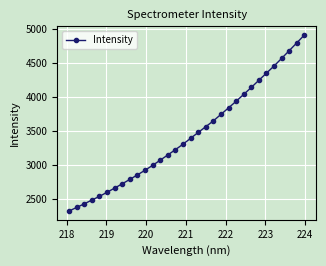

How many data points are above 3387?

16